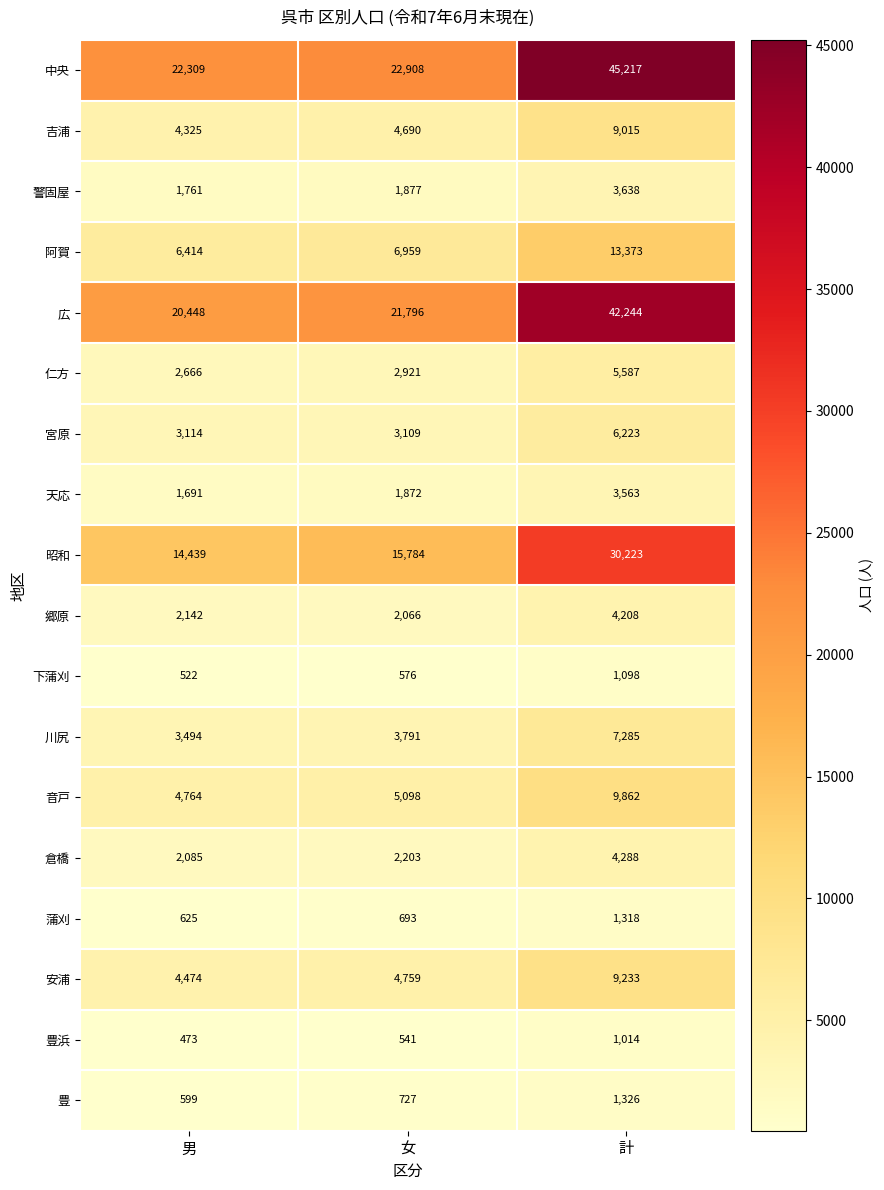

What is the sum of the 阿賀 values at 男 and 計?

19787